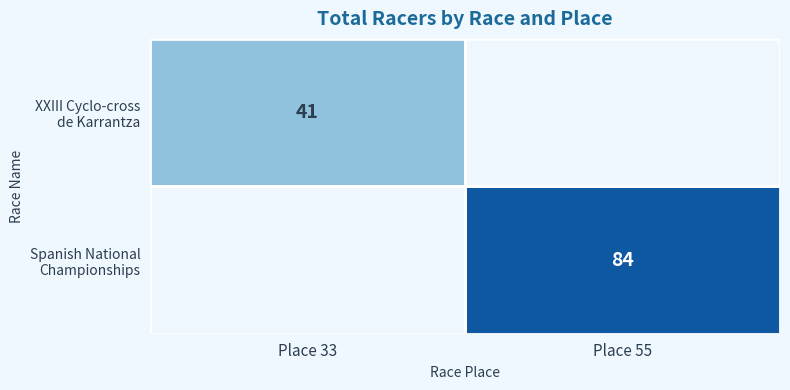

Which series has the largest range (max minus min)?

XXIII Cyclo-cross de Karrantza